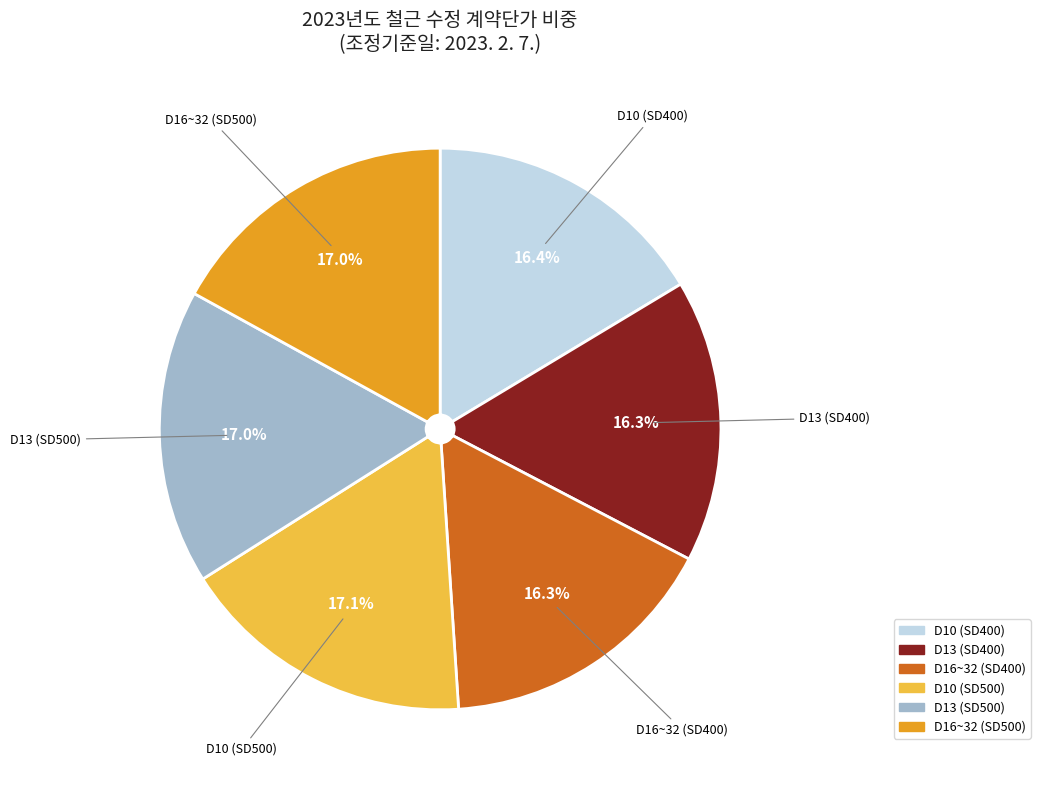

Is it true that D16~32 (SD400) is 7% of the pie?

False